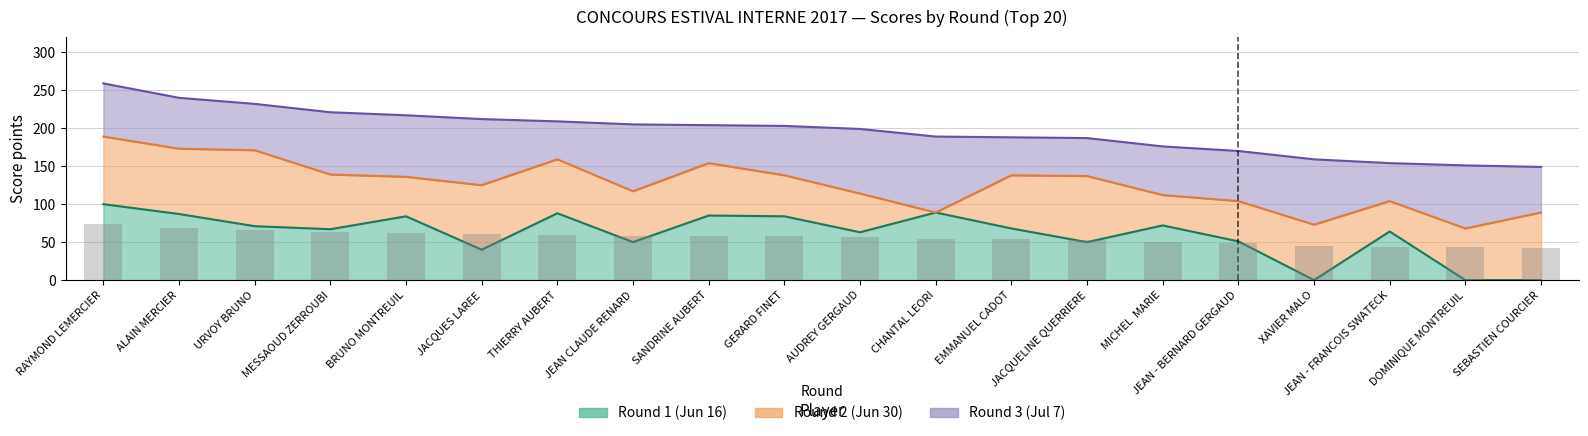

What is the sum of the values at MESSAOUD ZERROUBI and ALAIN MERCIER?

131.7